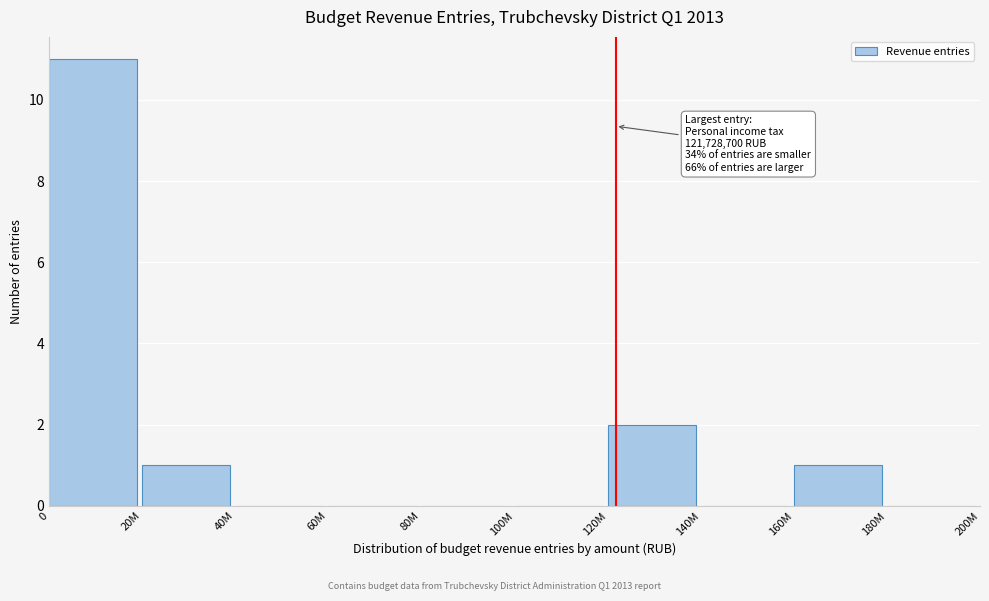

Reading right to left, list all the values displayed in this chart.

180M=0	160M=1	140M=0	120M=2	100M=0	80M=0	60M=0	40M=0	20M=1	0=11